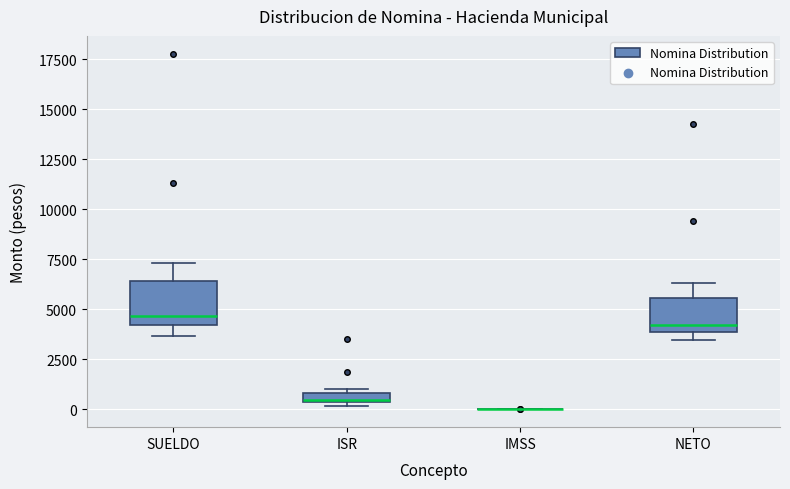

Where is the upper edge of the box for ISR on the y-axis? The values are not printed on the chart, so give them approximately, as read against the axis.

1000